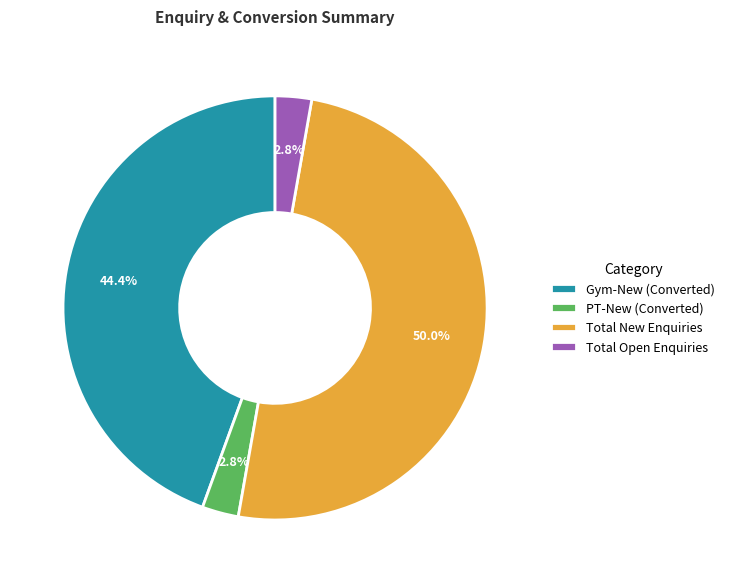

Which slice is the largest?

Total New Enquiries